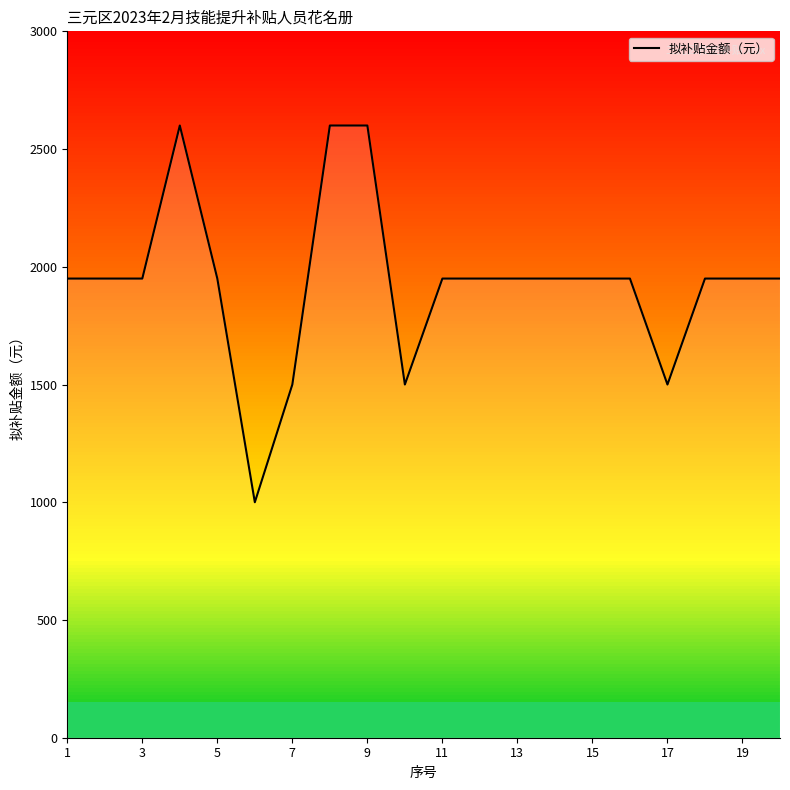

What is the minimum value shown in the chart?

1000